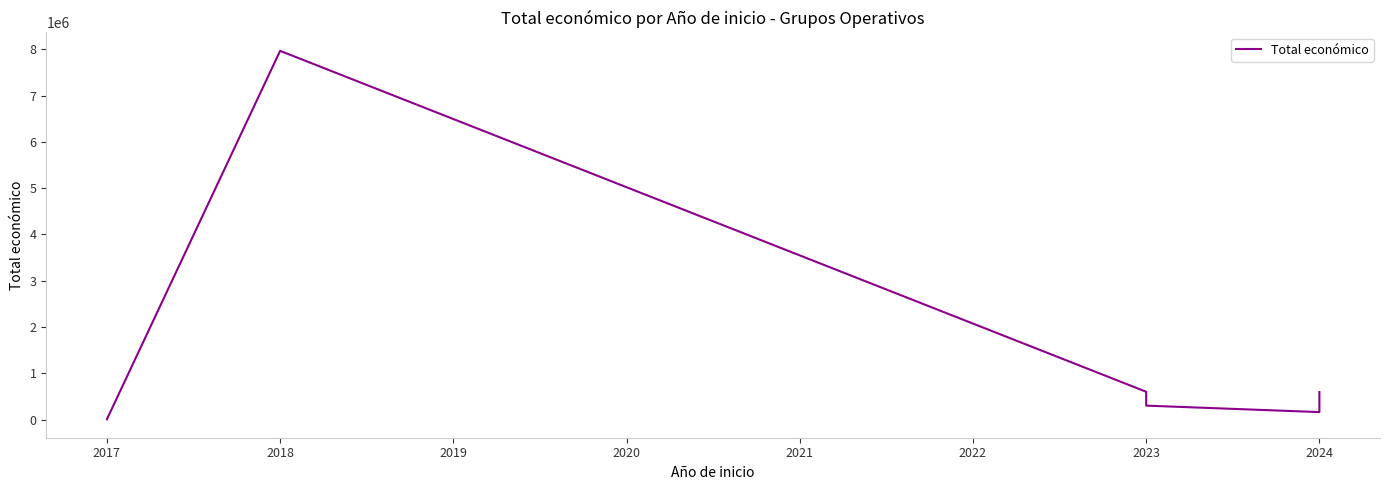

How many distinct data groups are displayed?

1